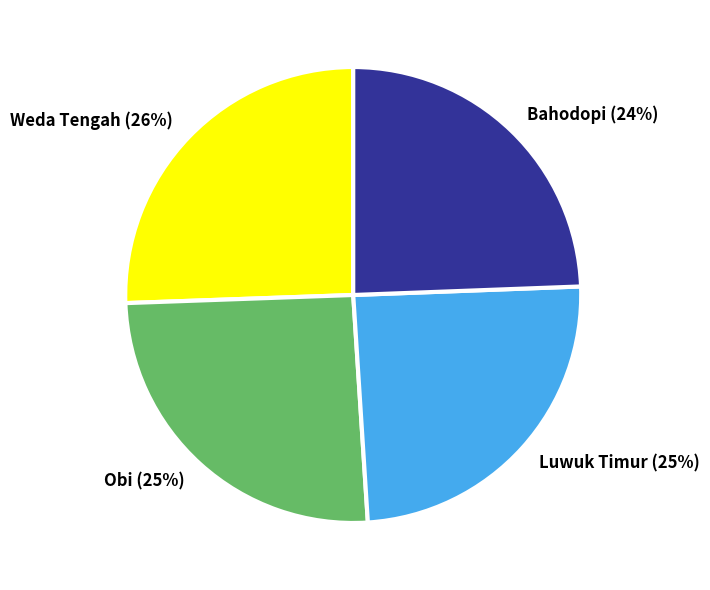

Combined, do Luwuk Timur and Bahodopi account for over 50%?

No